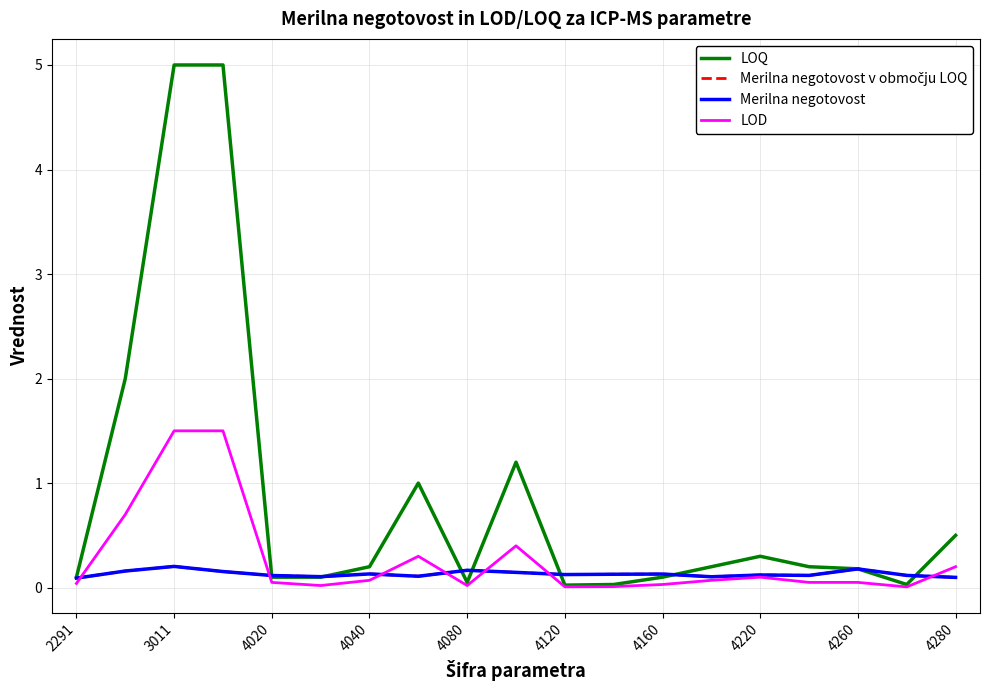

What is the label of the 16th point from the right?

4040